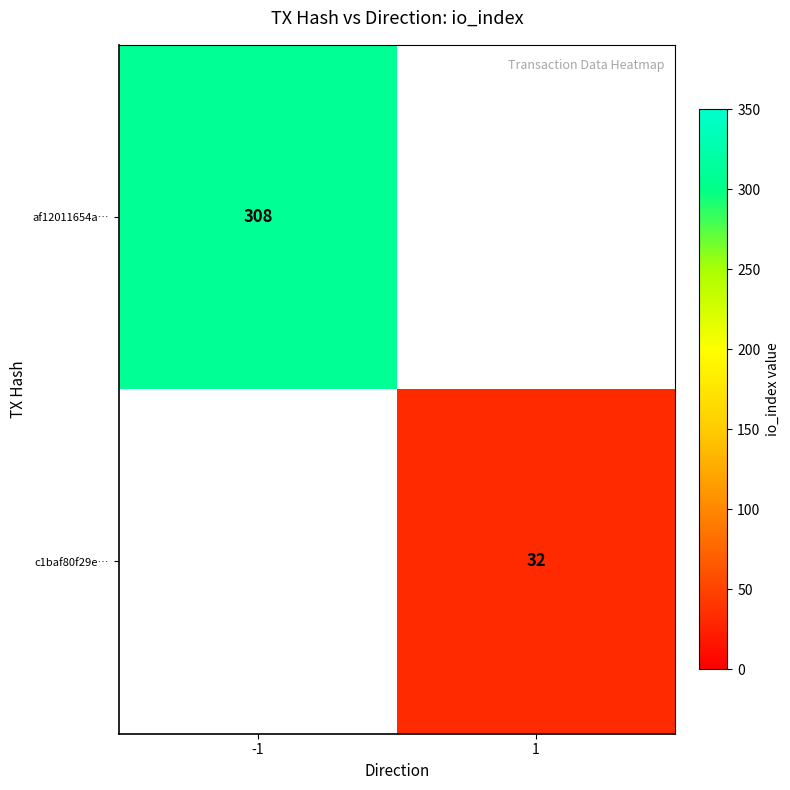

What is the greatest value displayed?

308.0